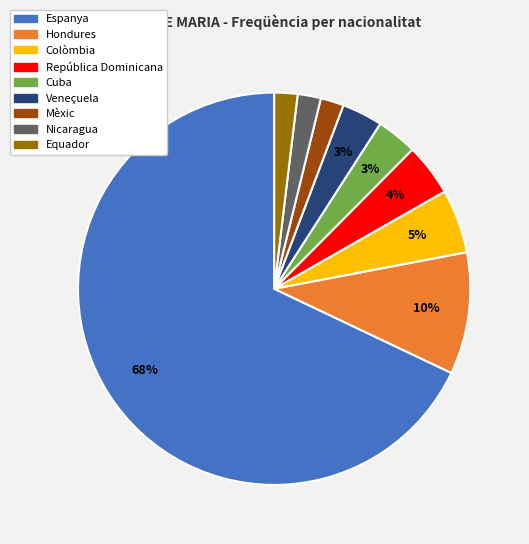

To the nearest percent, what portion does República Dominicana represent?

4%